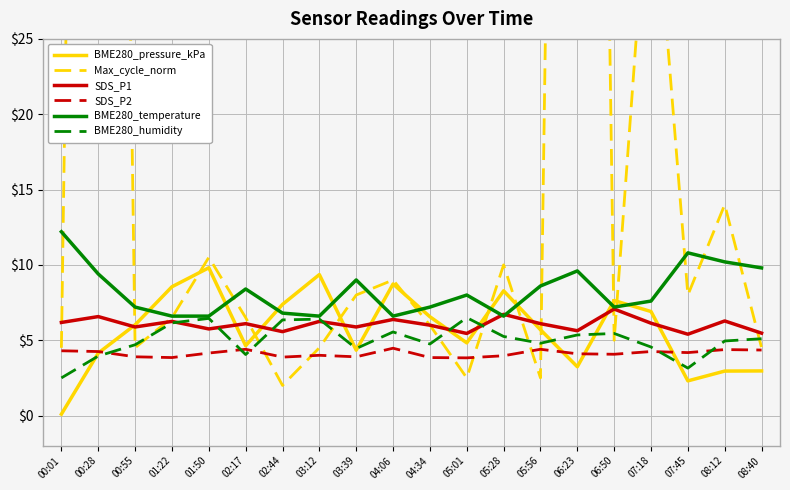

In SDS_P1, how many points are lower than both neighbors (excluding endpoints)?

7